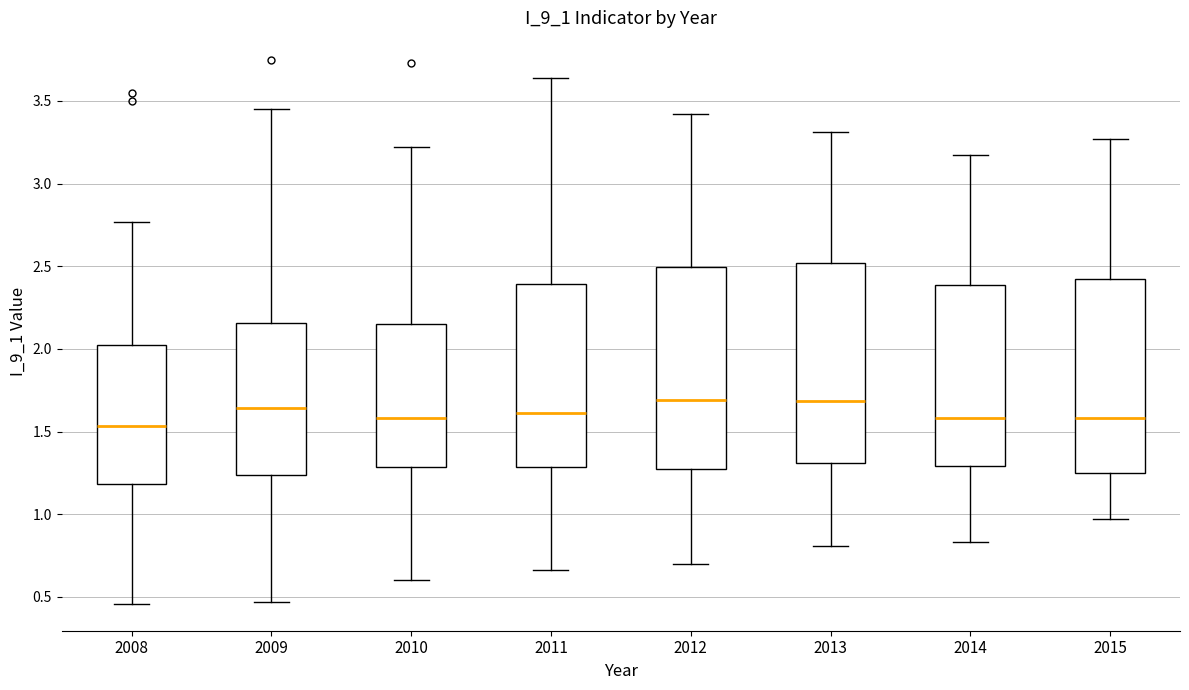

Where is the lower edge of the box at x = 2015 on the y-axis? The values are not printed on the chart, so give them approximately, as read against the axis.

1.25